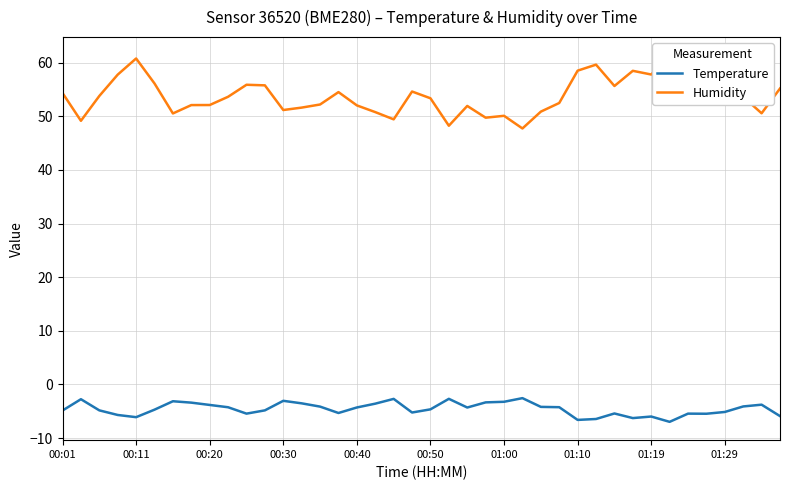

How many distinct data groups are displayed?

2